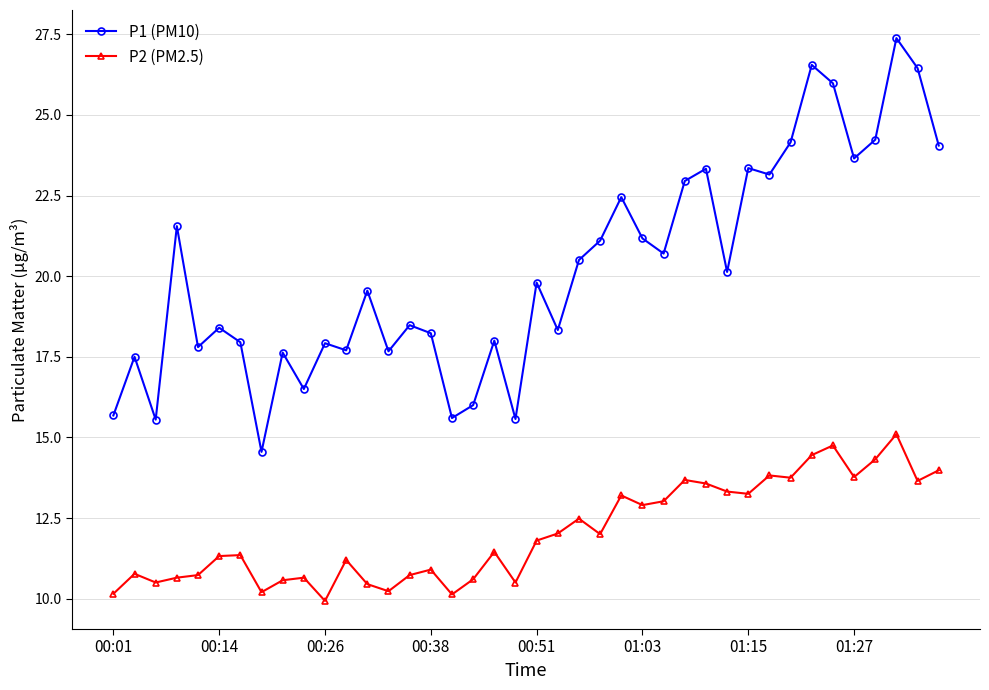

What is the maximum value for P2 (PM2.5)?

15.1